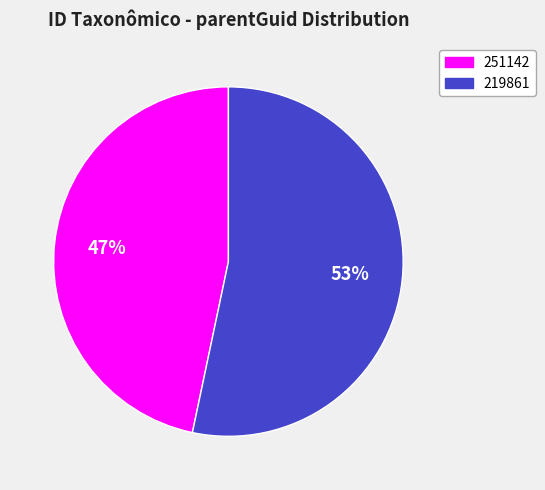

Which has a higher value, 219861 or 251142?

219861